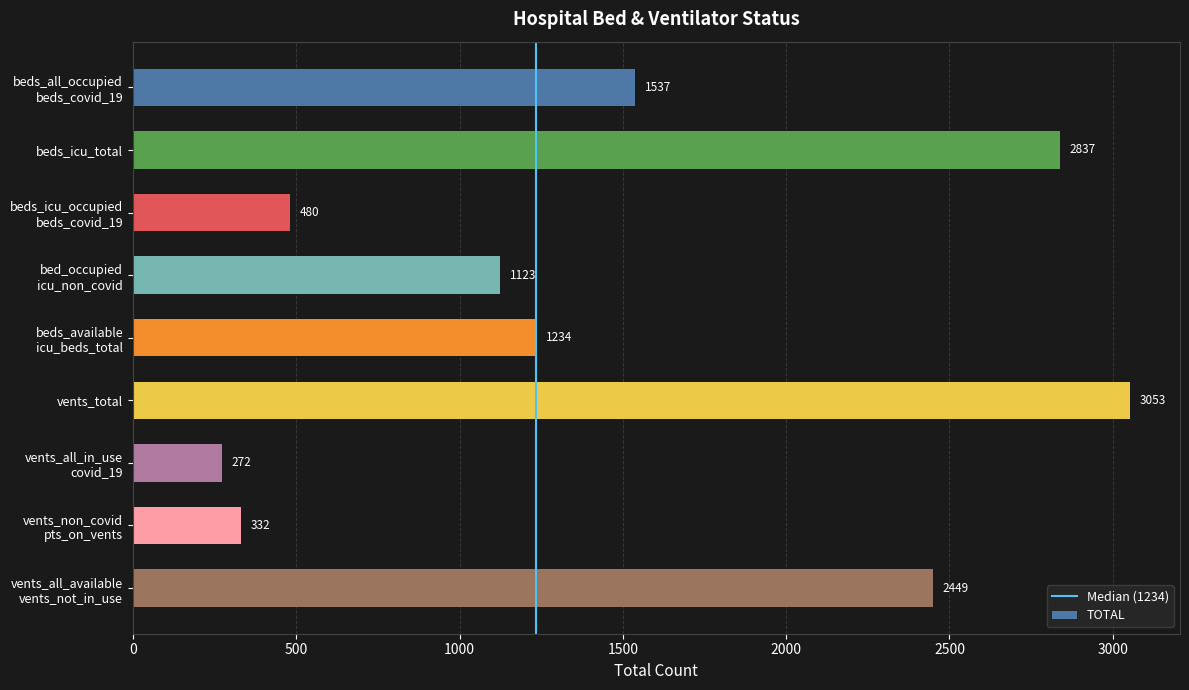

What is the value of the 4th bar from the top?

1123